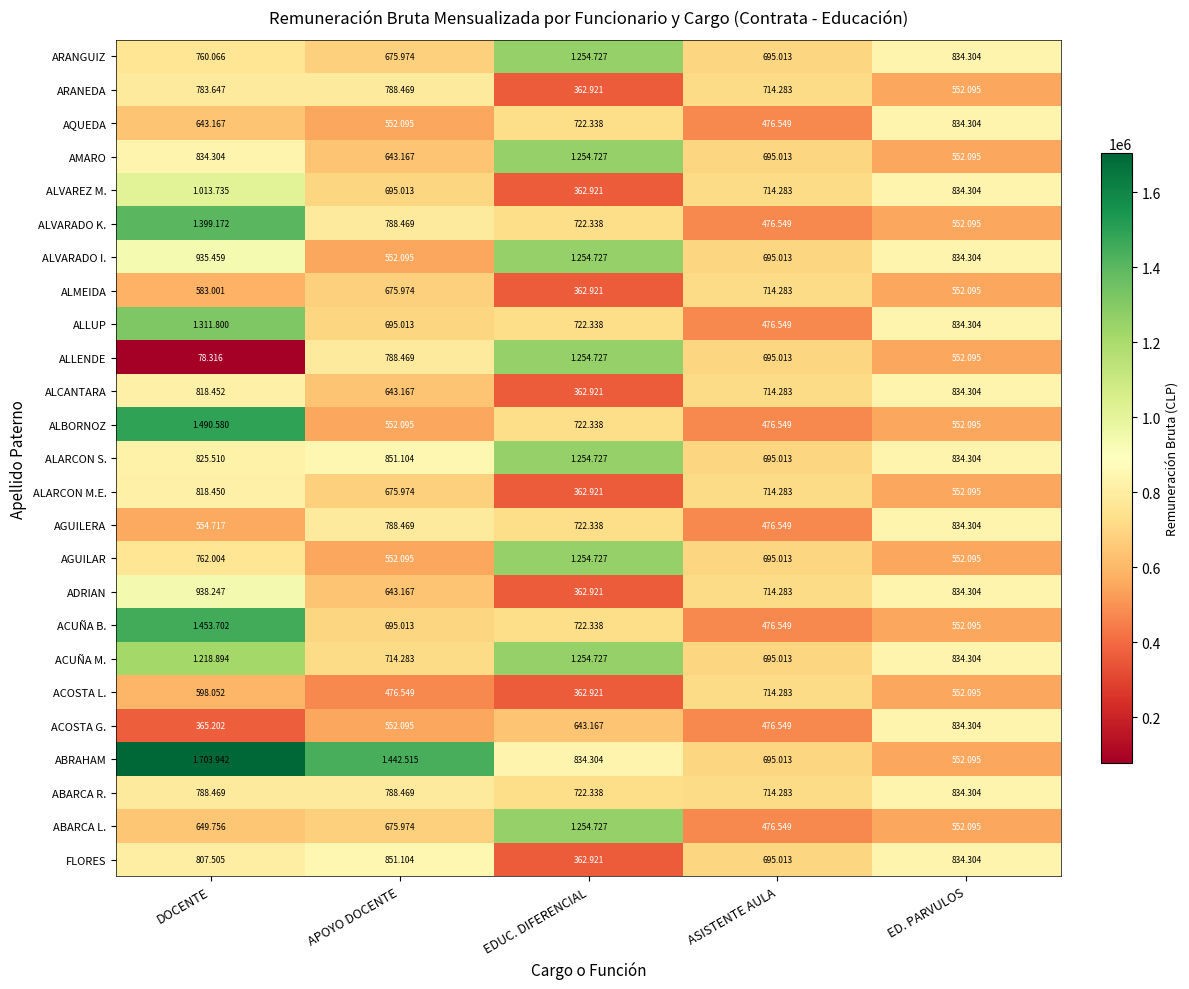

Count the number of categories in the chart.

5